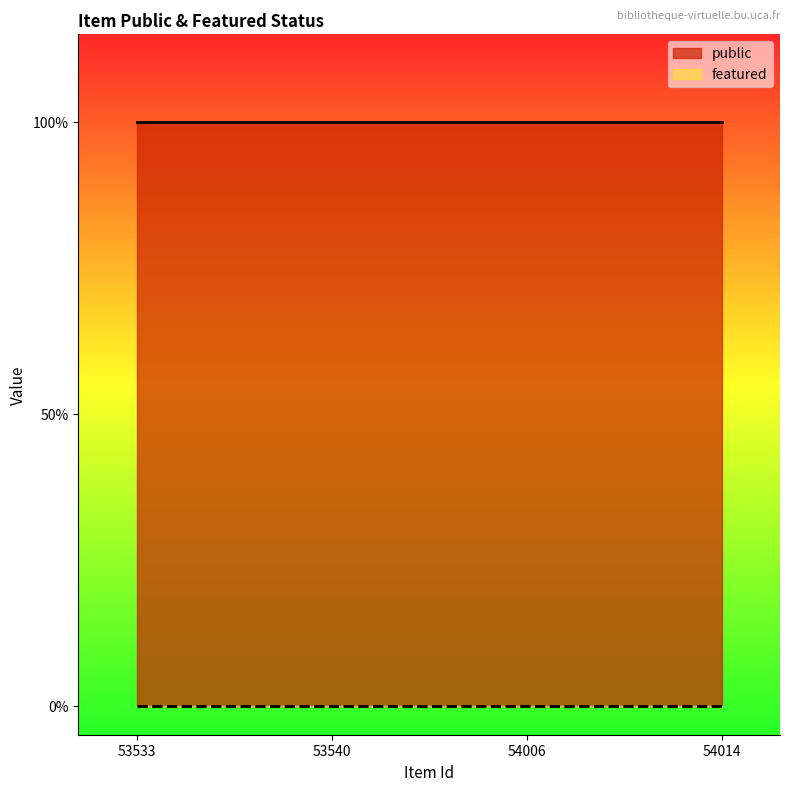

List the labels in order of public value, smallest first.

53533, 53540, 54006, 54014